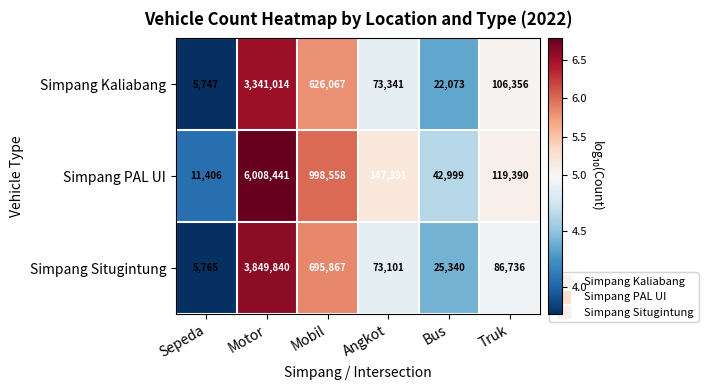

What is the difference between the Simpang PAL UI values at Truk and Bus?

76391